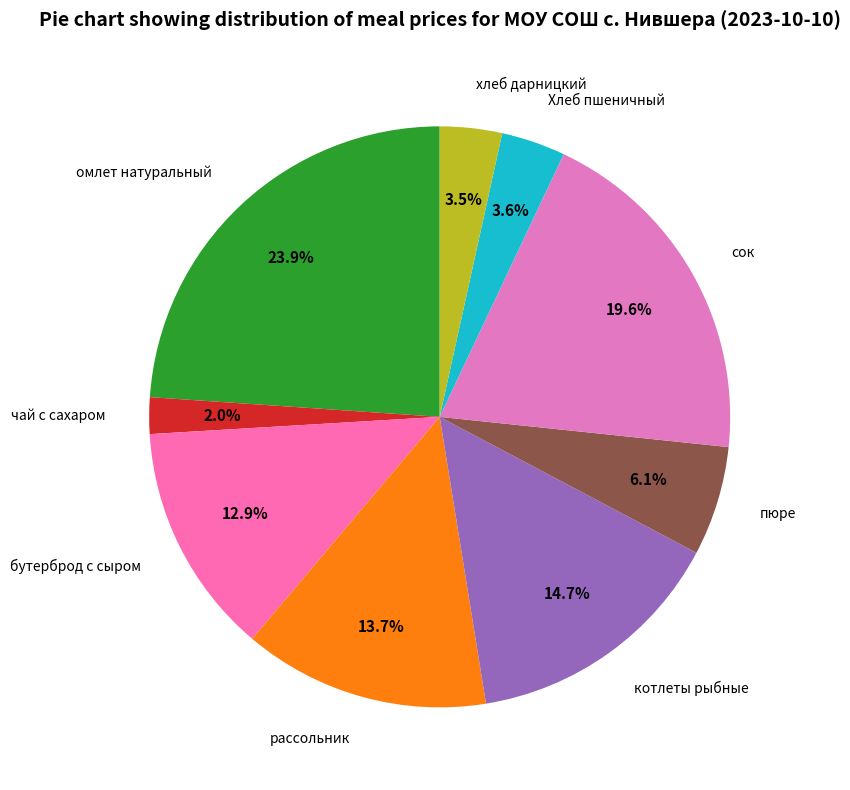

Which has a higher value, рассольник or хлеб дарницкий?

рассольник